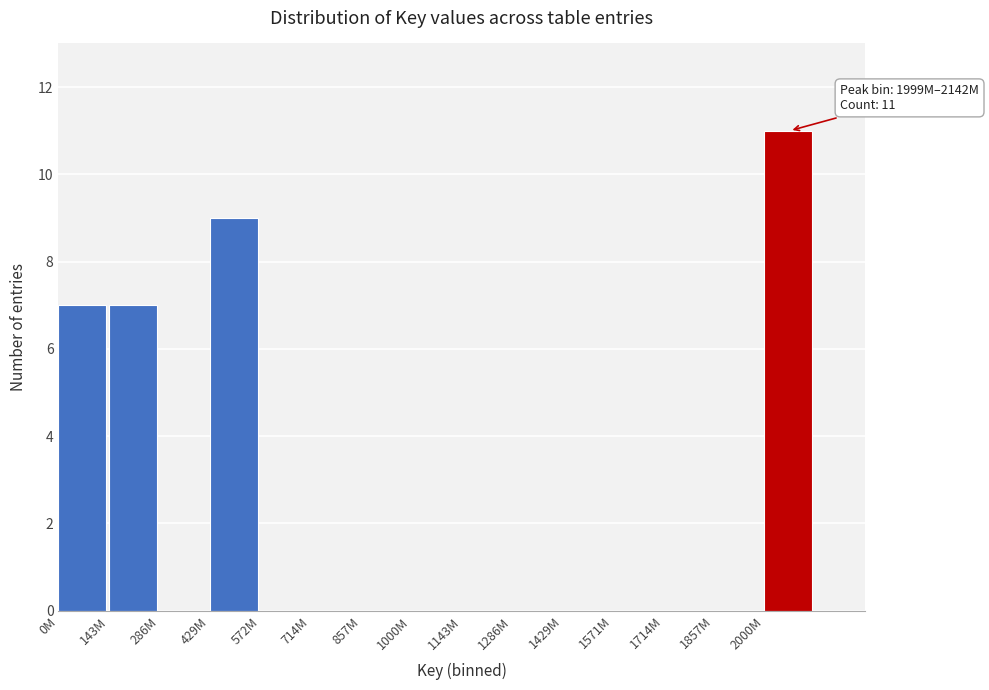

Reading left to right, what are all the values shown in this chart?

0M=7	143M=7	286M=0	429M=9	572M=0	714M=0	857M=0	1000M=0	1143M=0	1286M=0	1429M=0	1571M=0	1714M=0	1857M=0	2000M=11